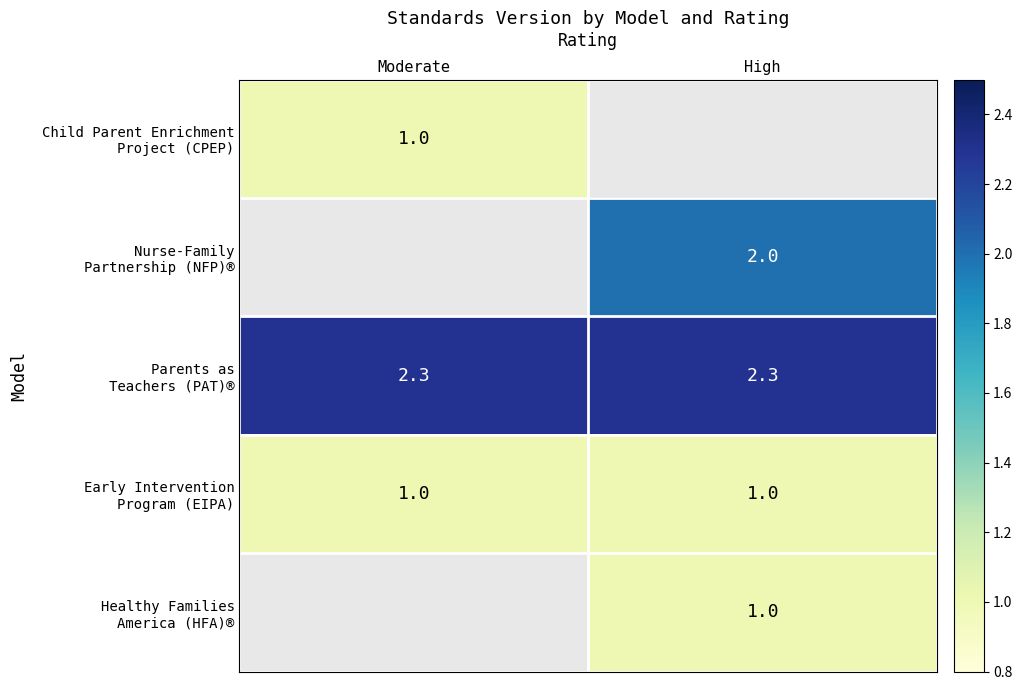

At which category is the sum across all series the highest?

High